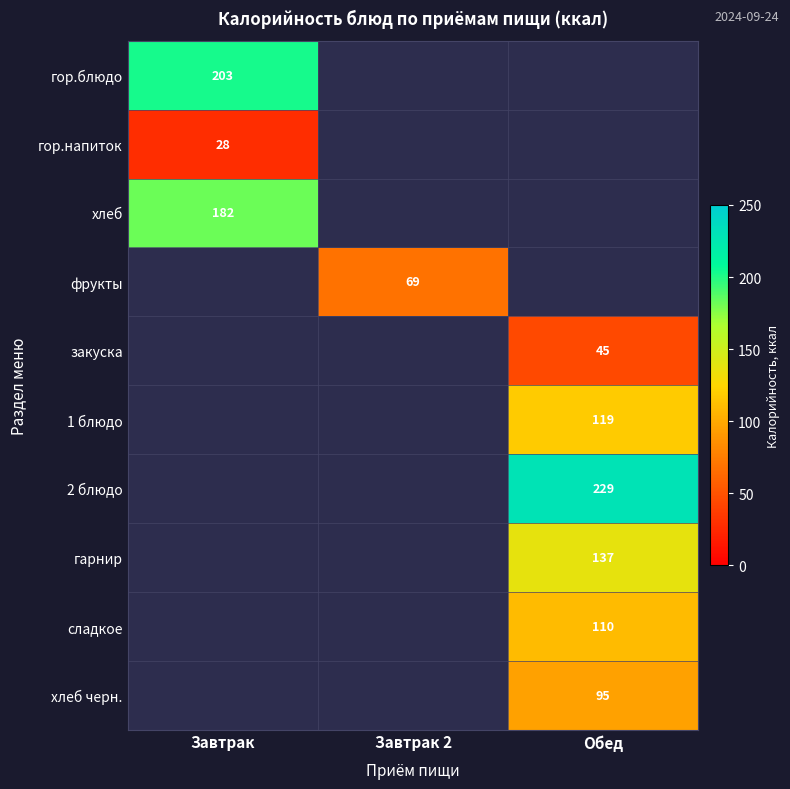

What is the spread (max minus min) of values at Завтрак?

175.0